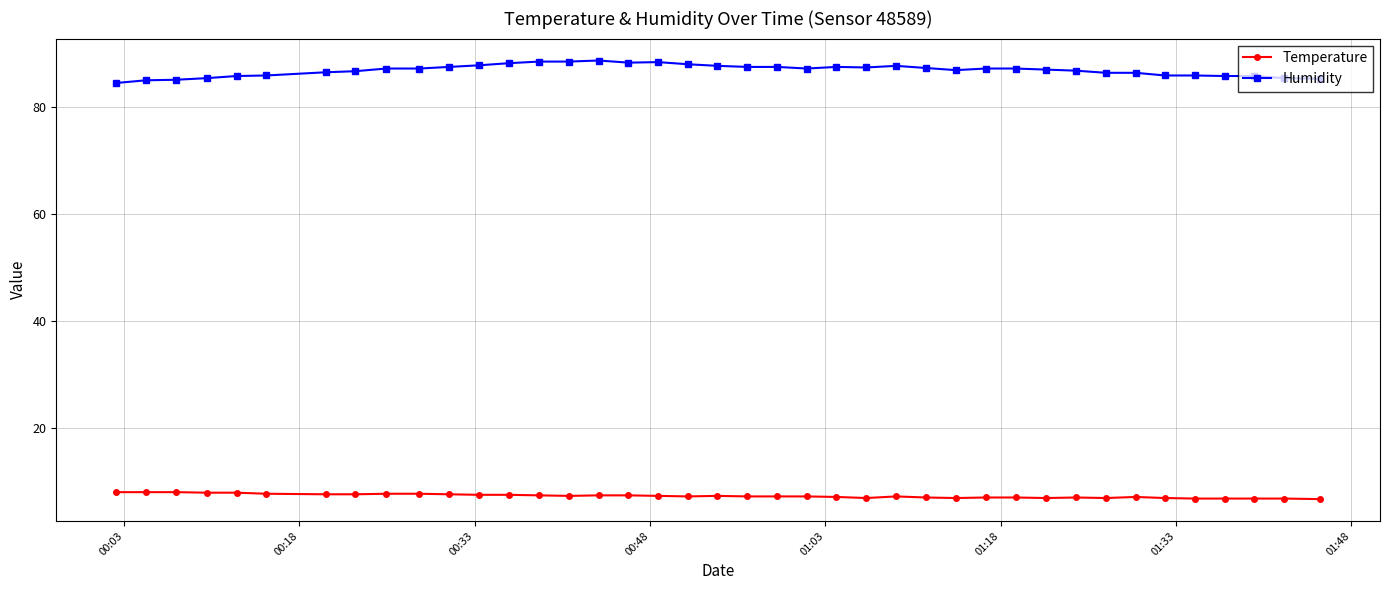

Rank the series by their average value, from lowest to highest.

Temperature, Humidity